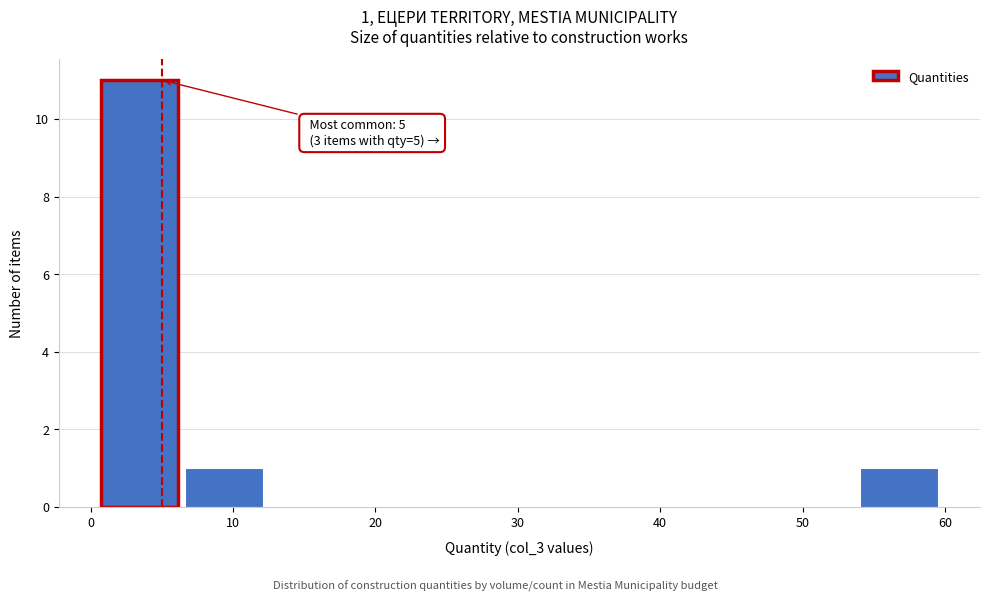

Which range on the x-axis has the tallest bar?

1 to 7